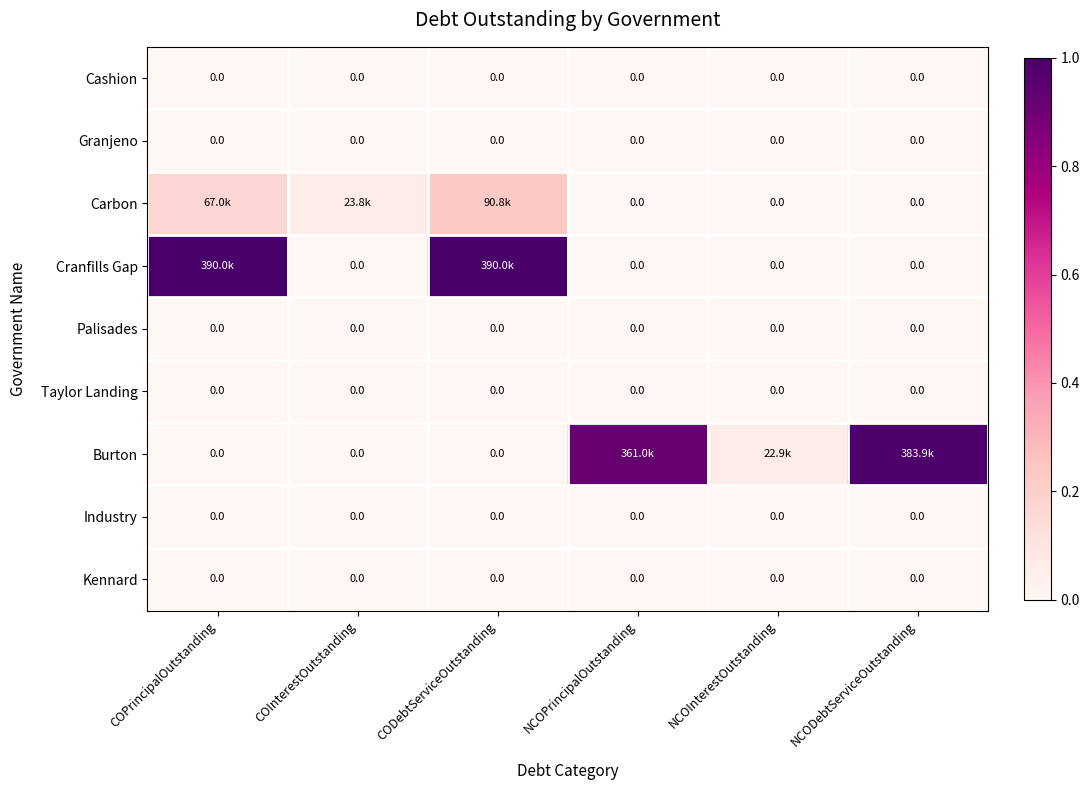

How many values in the Burton series exceed 0?

3